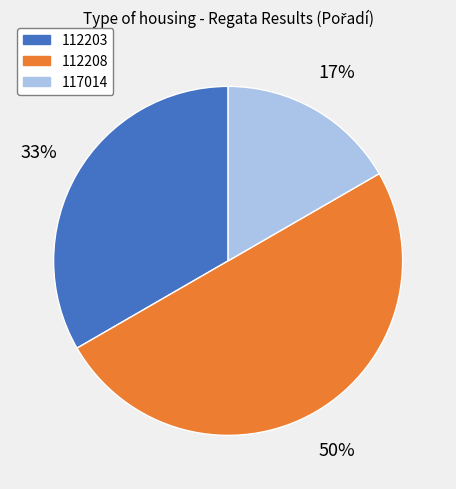

Approximately how many times larger is the value at 117014 compared to 112203?

0.5